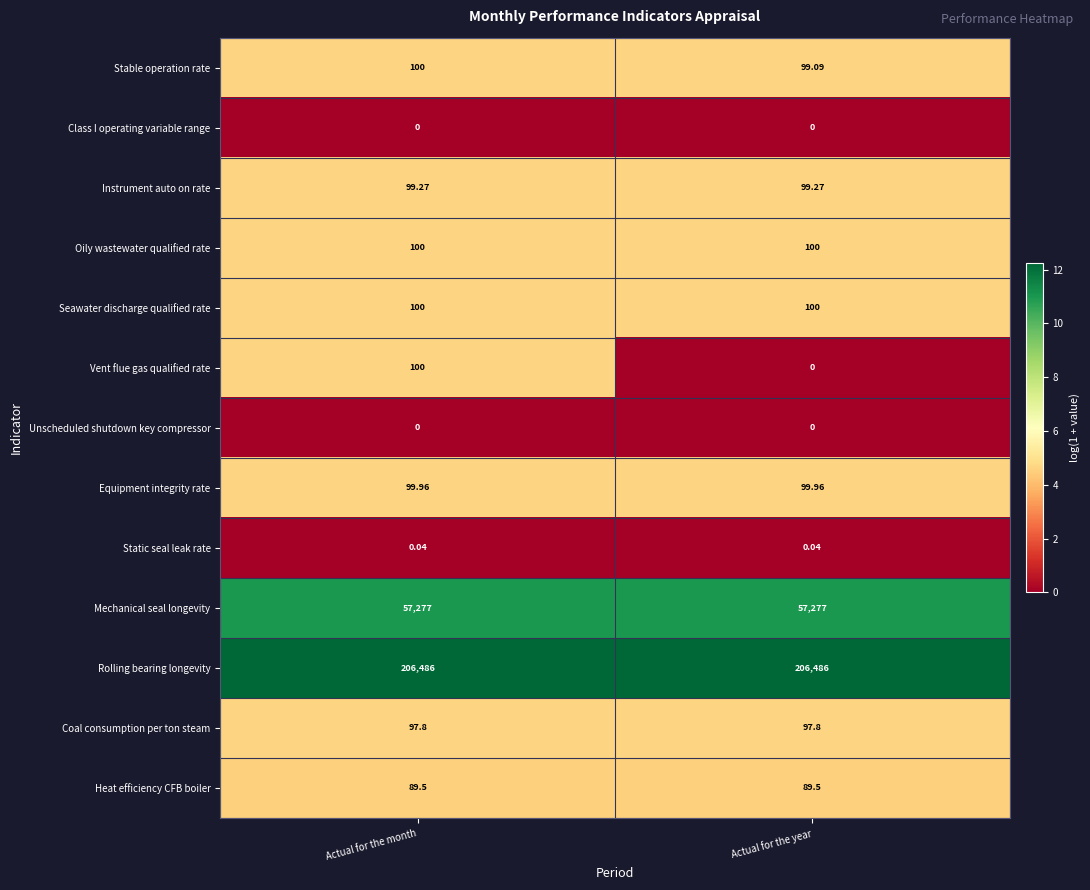

Between Actual for the month and Actual for the year, which series saw the biggest shift?

Vent flue gas qualified rate